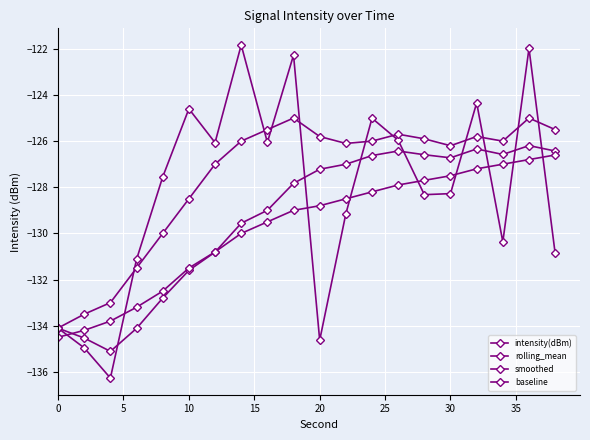

Count the number of categories in the chart.

20